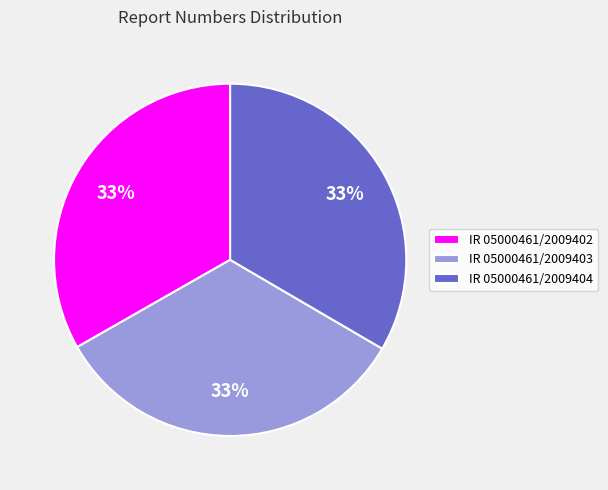

Is the sum of IR 05000461/2009403 and IR 05000461/2009402 greater than half?

Yes